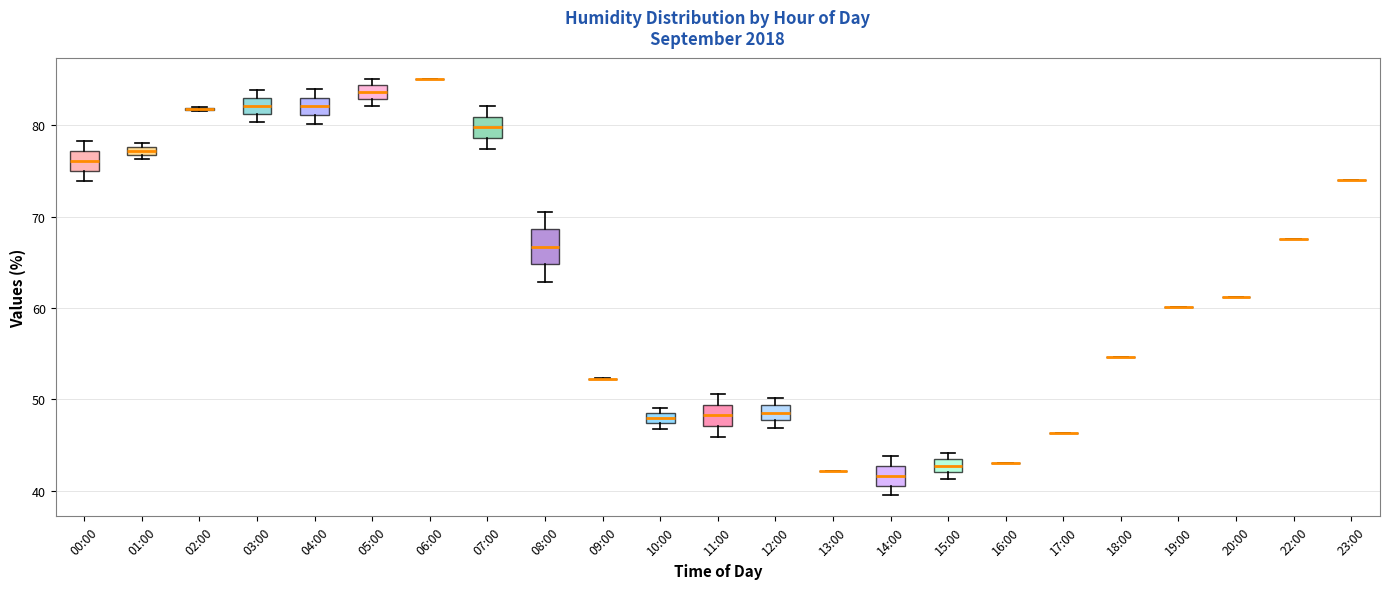

Which box is the tallest, from its lower edge to its upper edge?

08:00